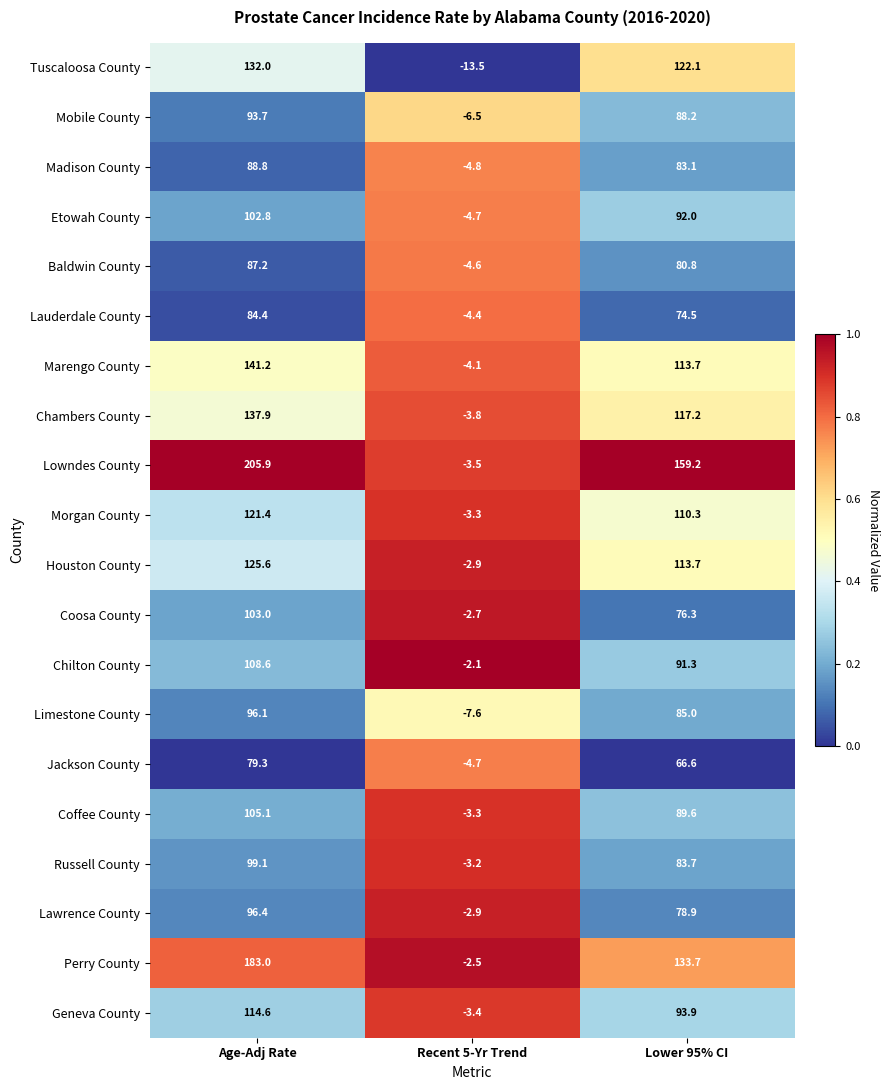

List the series in order of their peak value, highest first.

Lowndes County, Perry County, Marengo County, Chambers County, Tuscaloosa County, Houston County, Morgan County, Geneva County, Chilton County, Coffee County, Coosa County, Etowah County, Russell County, Lawrence County, Limestone County, Mobile County, Madison County, Baldwin County, Lauderdale County, Jackson County